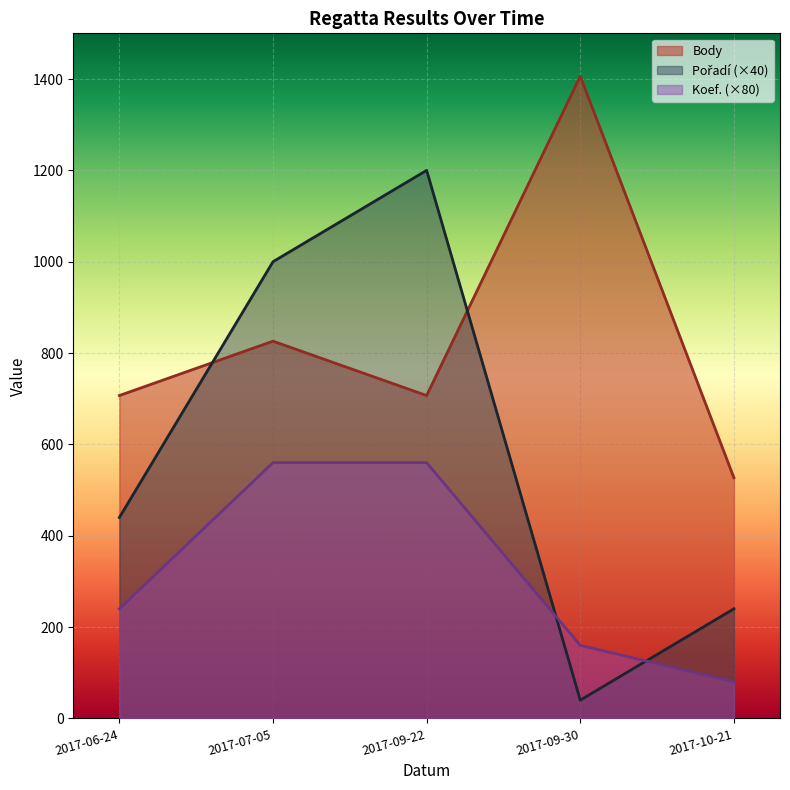

What is the label of the 3rd point from the right?

2017-09-22